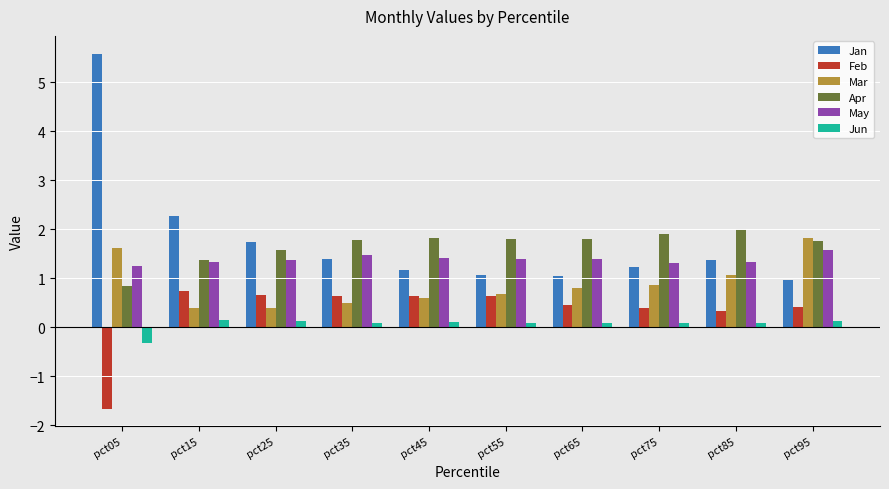

At which label does Feb reach its minimum?

pct05